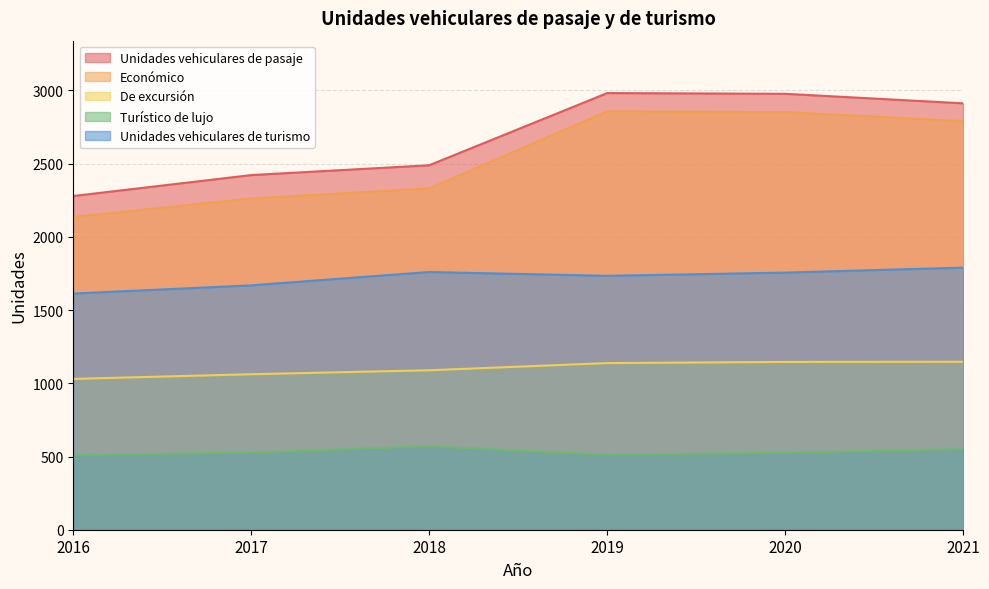

The Económico series shows 2790 at 2021. True or false?

True